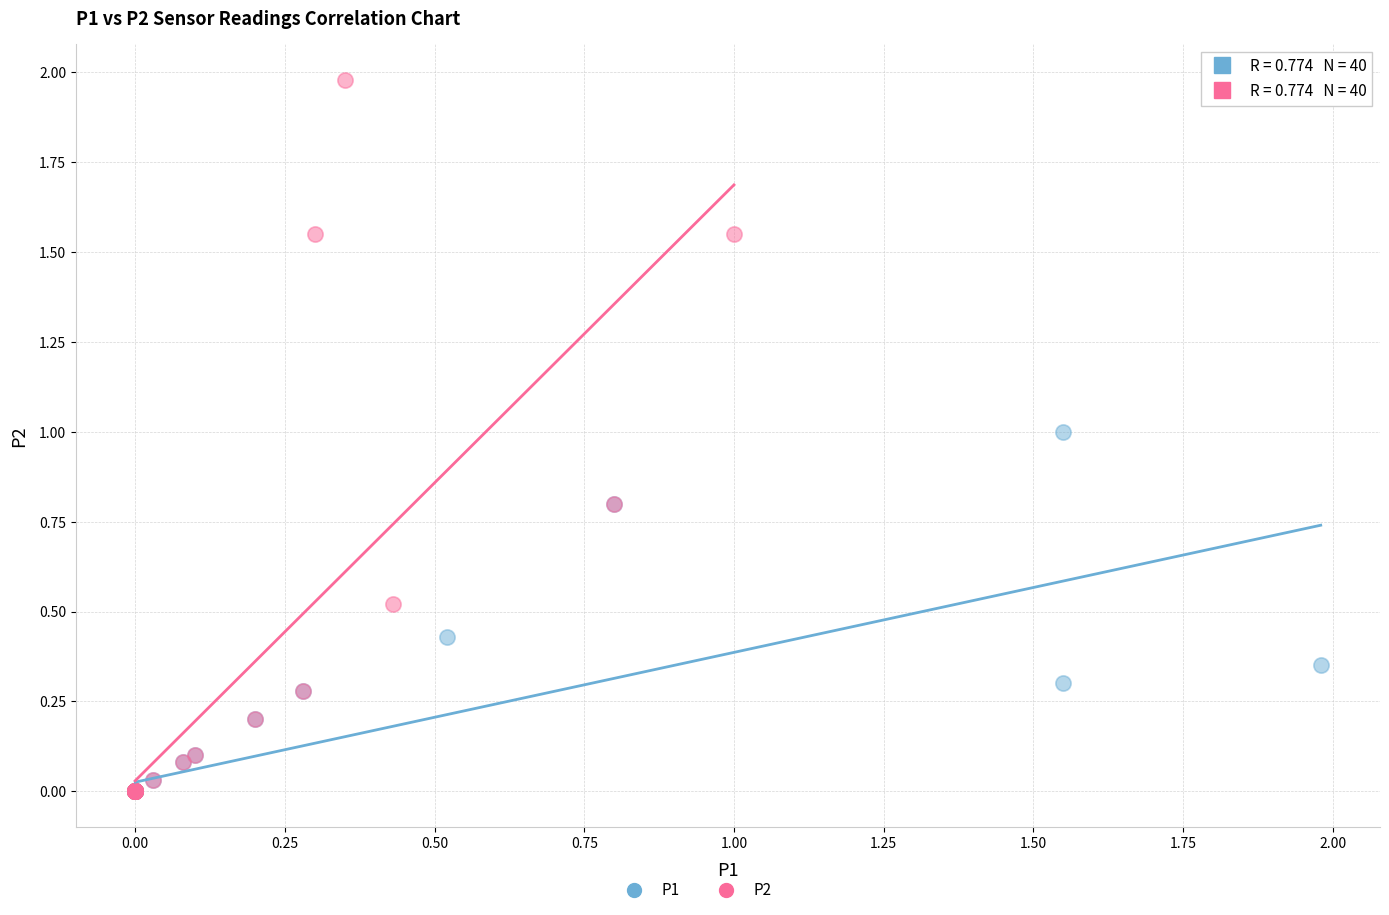

Which series has the largest Y range (max minus min)?

P2